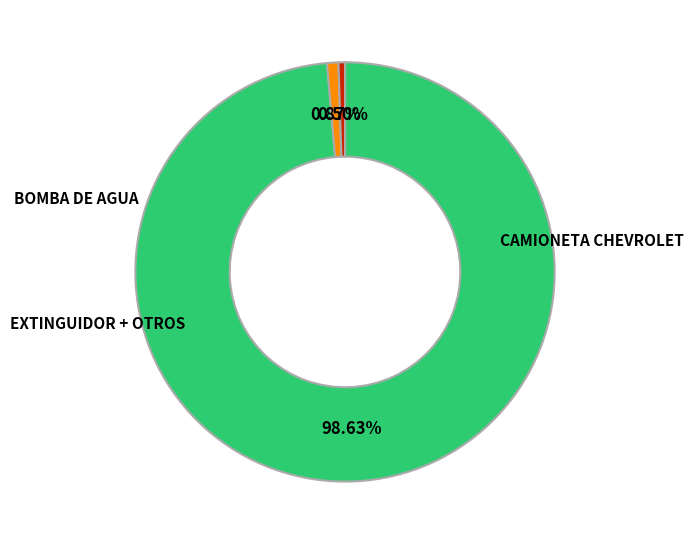

Does any single category account for the majority?

Yes